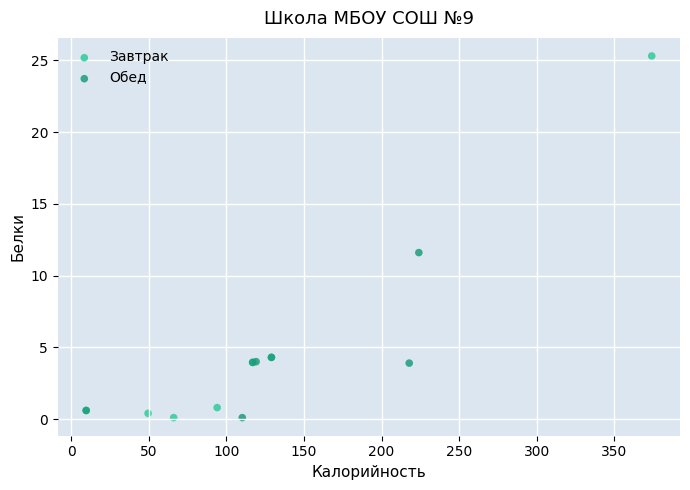

Which series has the largest Y range (max minus min)?

Завтрак